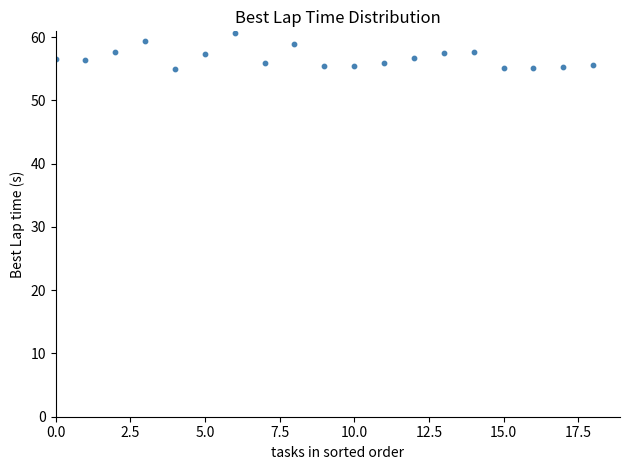

What is the range of Y values (max minus min)?

5.6